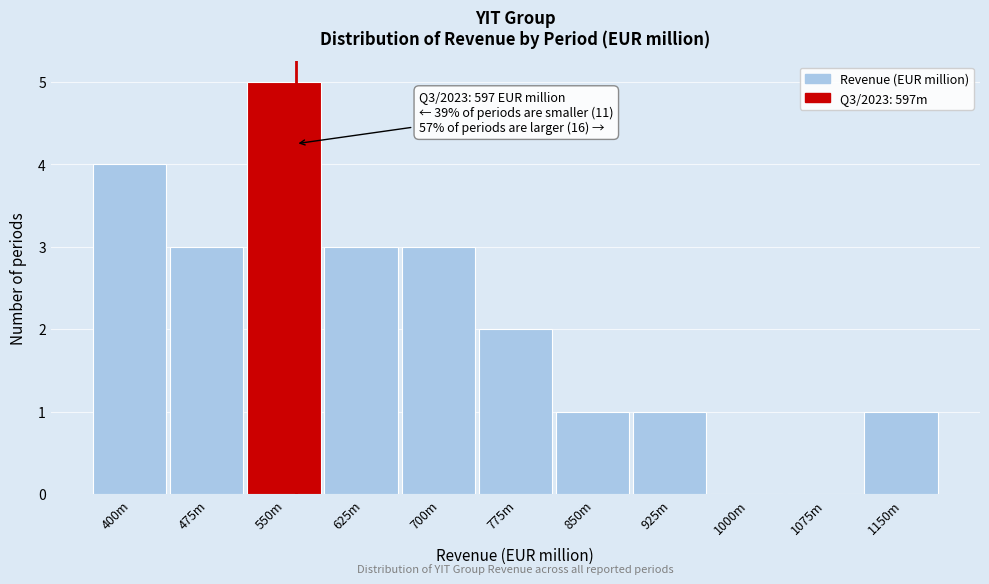

Reading left to right, what are all the values shown in this chart?

400m=4	475m=3	550m=5	625m=3	700m=3	775m=2	850m=1	925m=1	1000m=0	1075m=0	1150m=1